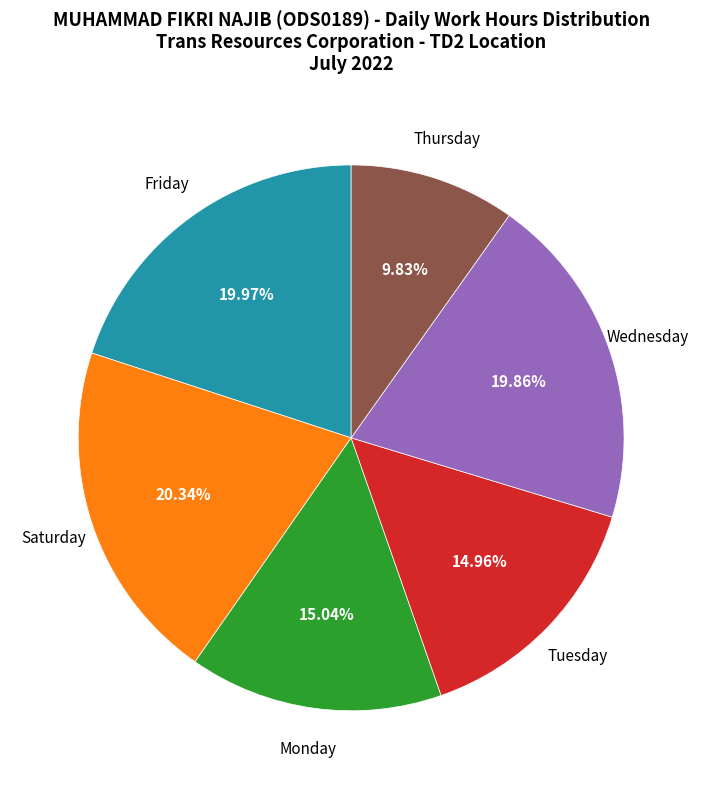

How many slices are in this pie chart?

6